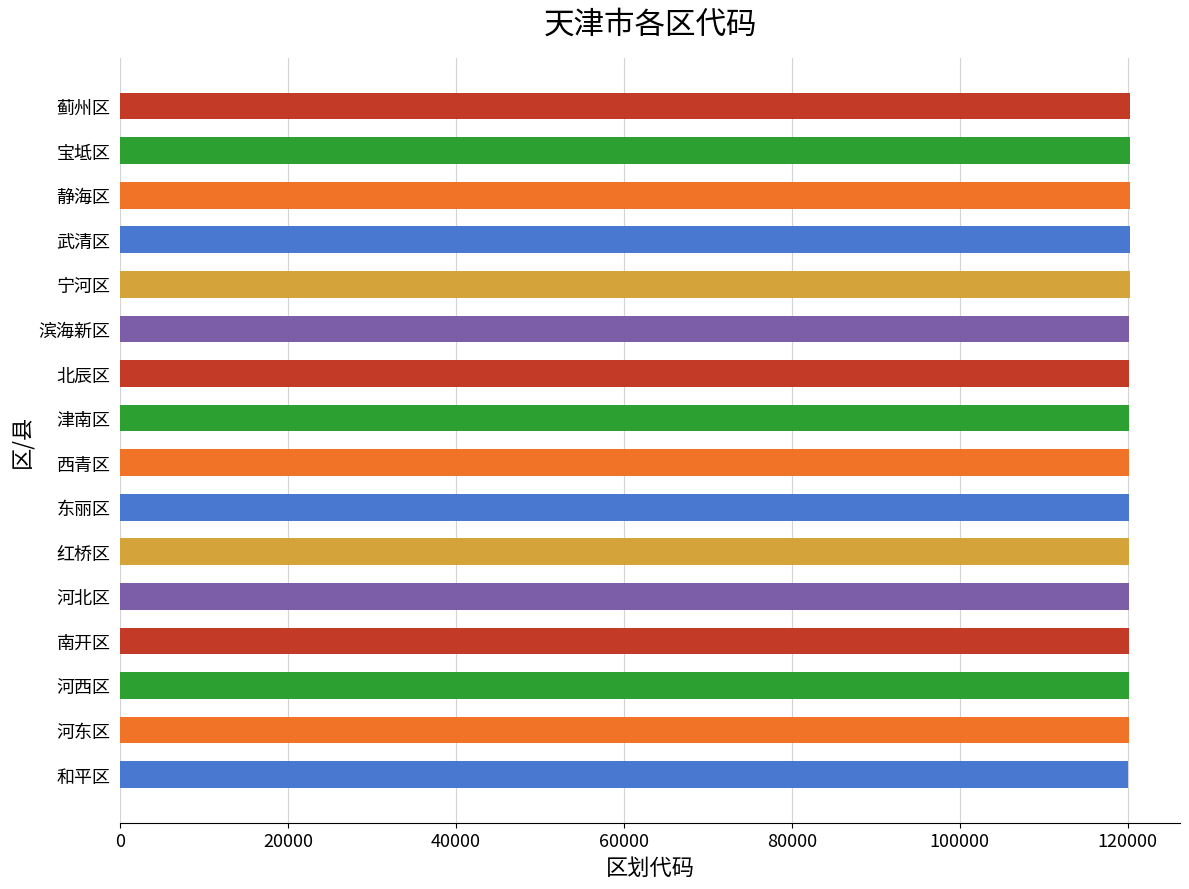

What is the sum of all values?

1922298